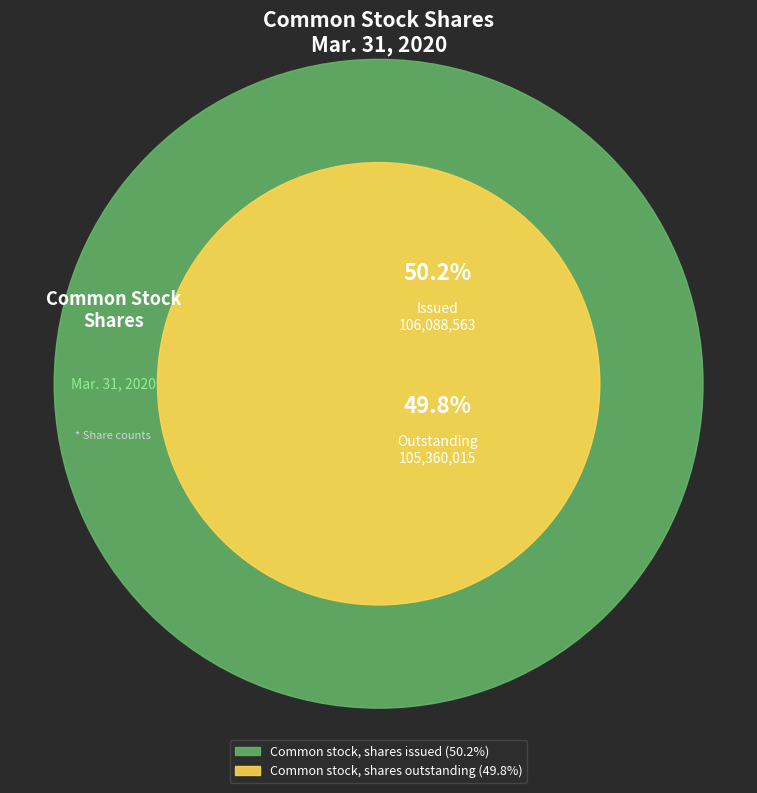

Which slice represents more than half of the pie?

Common stock, shares issued